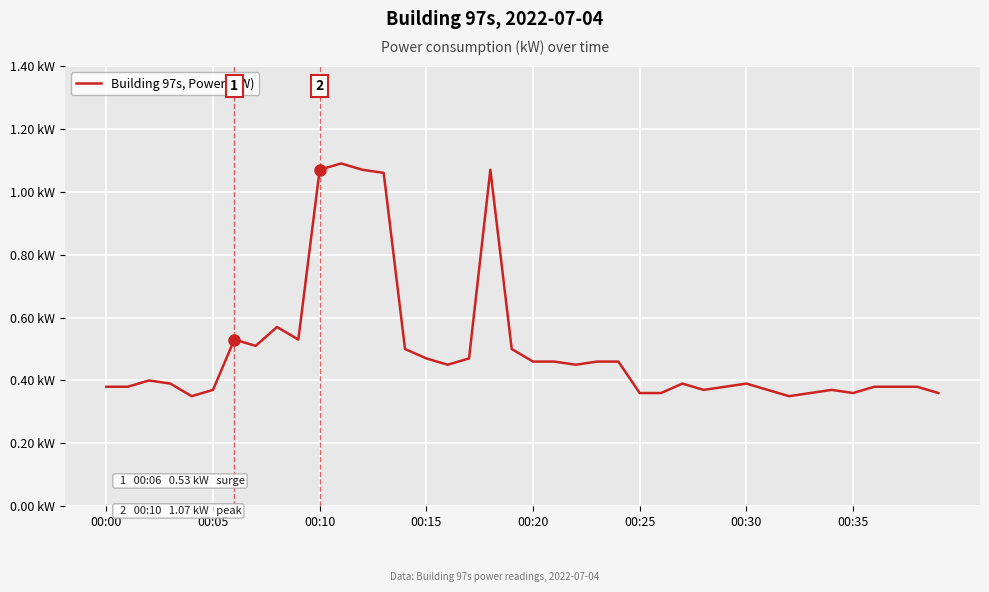

True or false: there are more than 0 points higher than both neighbors.

True